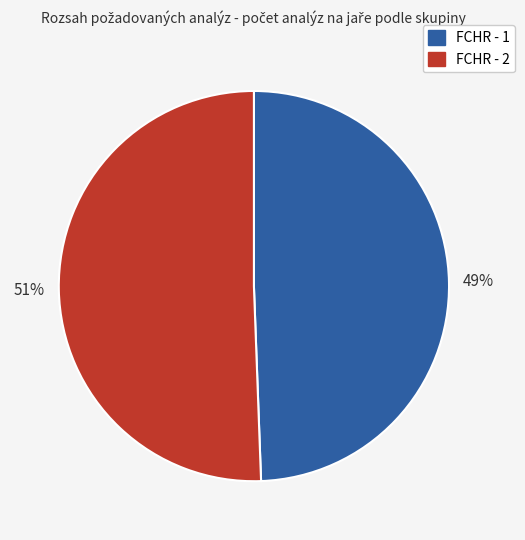

What percentage is the FCHR - 1 slice, to the nearest percent?

49%